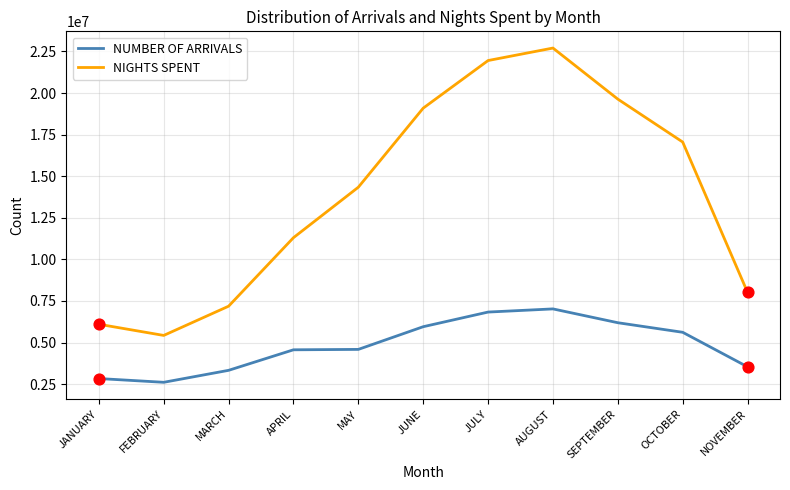

What is the total value across all series at JANUARY?

8931559